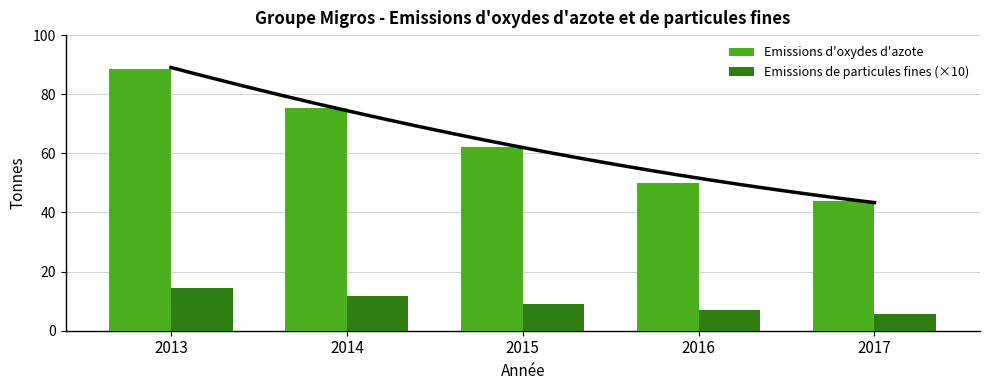

Read the Emissions de particules fines (×10) value at 2016.

7.0